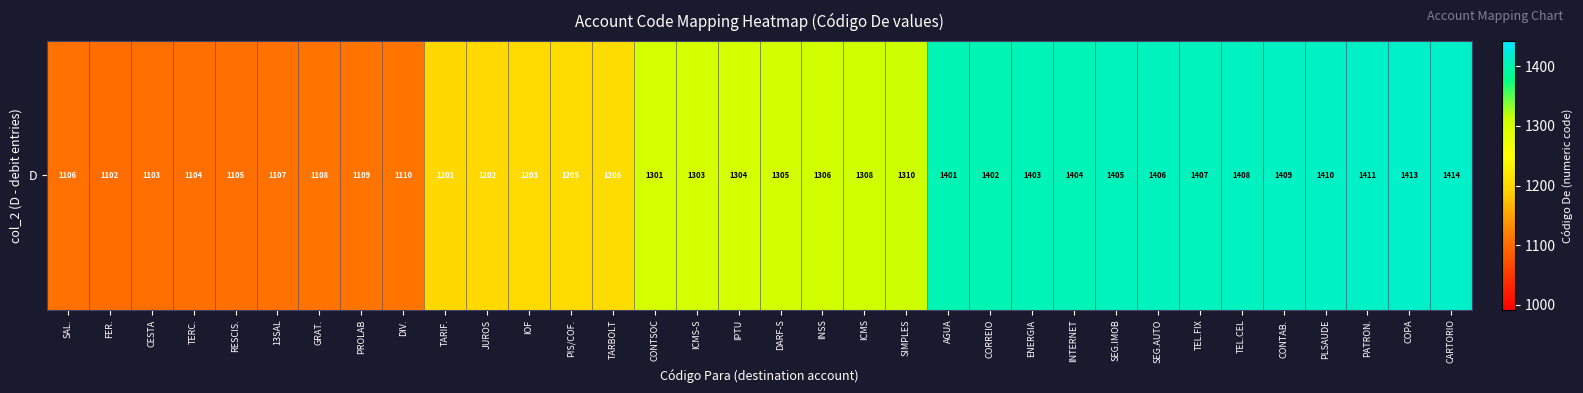

Approximately how many times larger is the value at COPA compared to TEL.FIX?

1.0